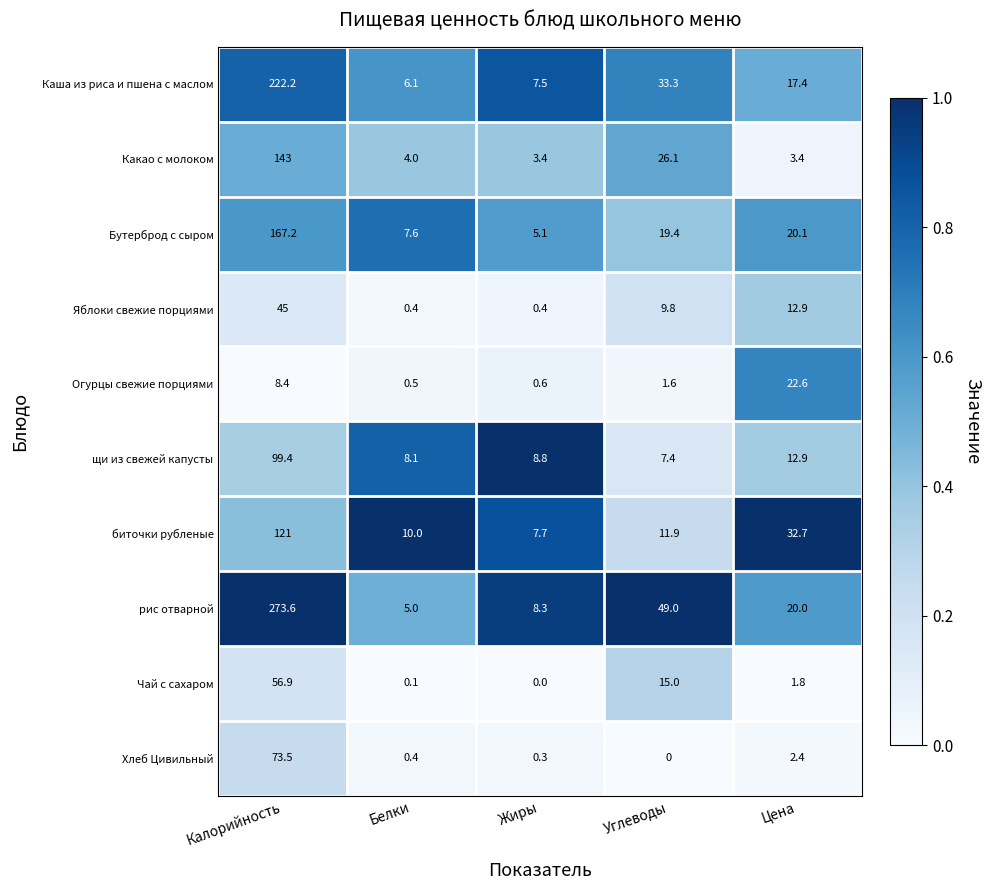

Where does the Яблоки свежие порциями series first go above 9?

Калорийность